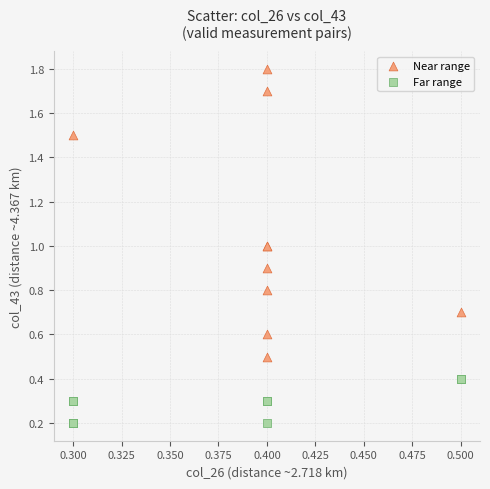

Which series reaches the maximum Y coordinate?

Near range